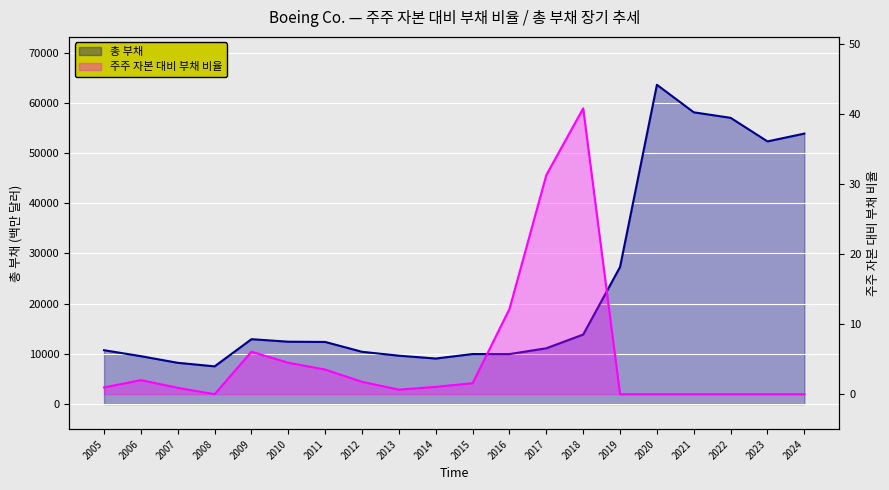

True or false: 주주 자본 대비 부채 비율 and 총 부채 cross at least once.

False